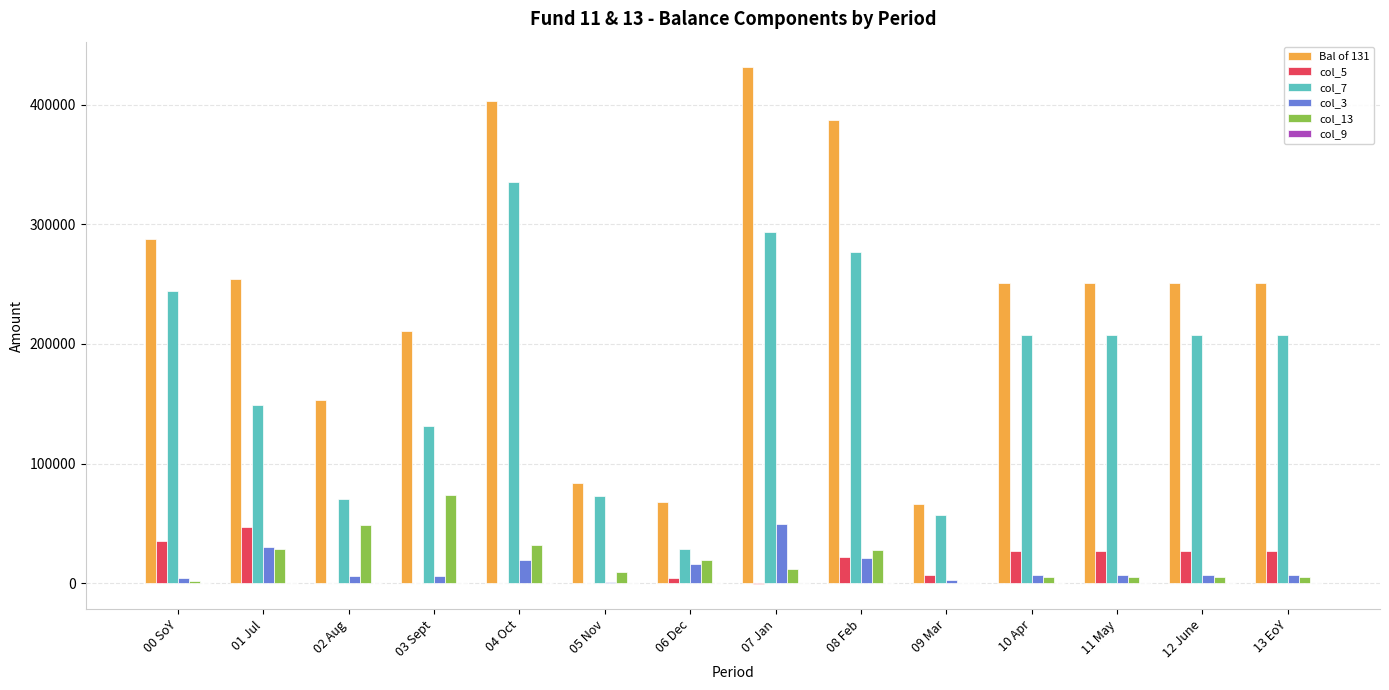

How many distinct data groups are displayed?

6